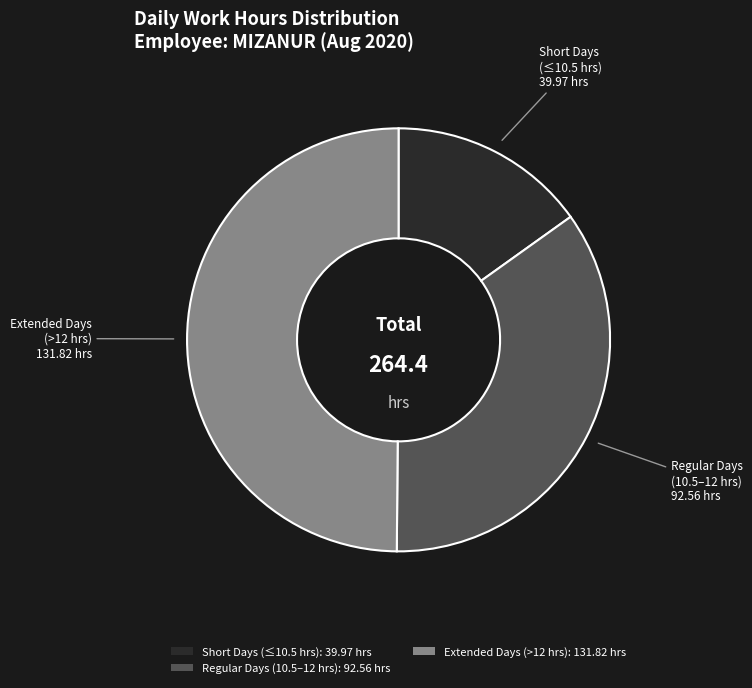

Which slice is the smallest?

Short Days (≤10.5 hrs): 39.97 hrs